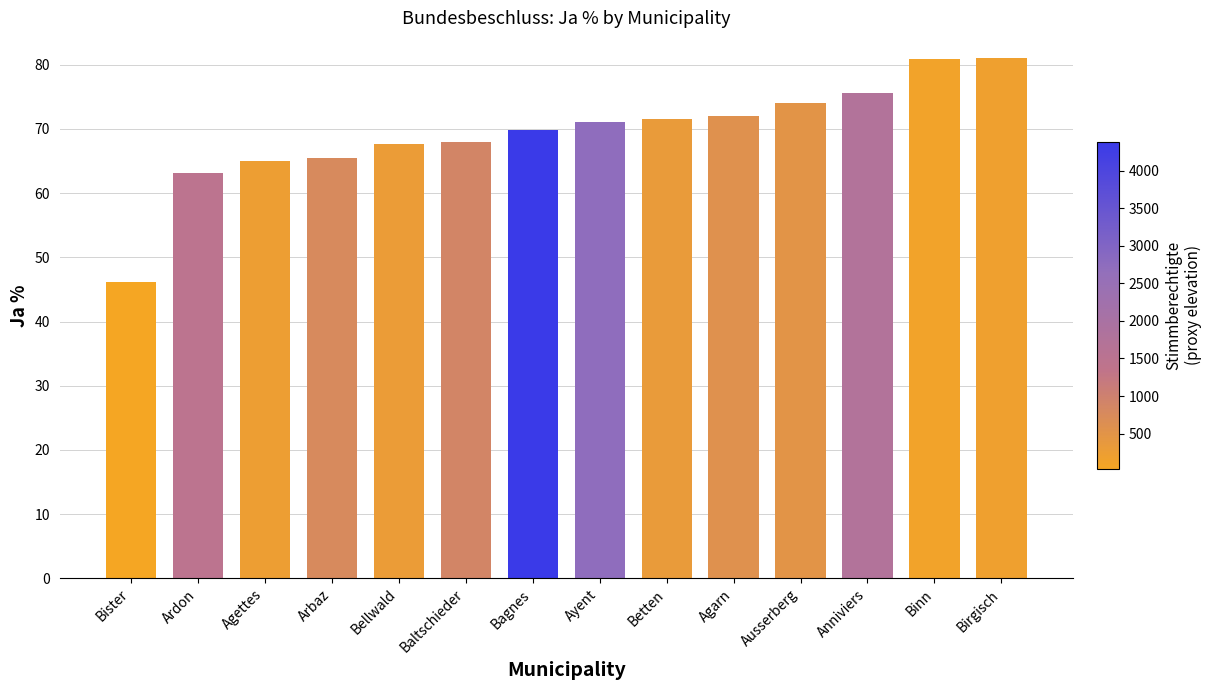

What is the sum of all values?

971.5